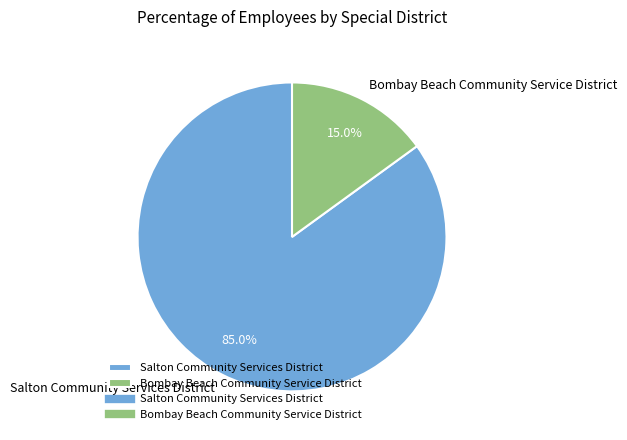

The Salton Community Services District slice represents 97% of the pie. True or false?

False